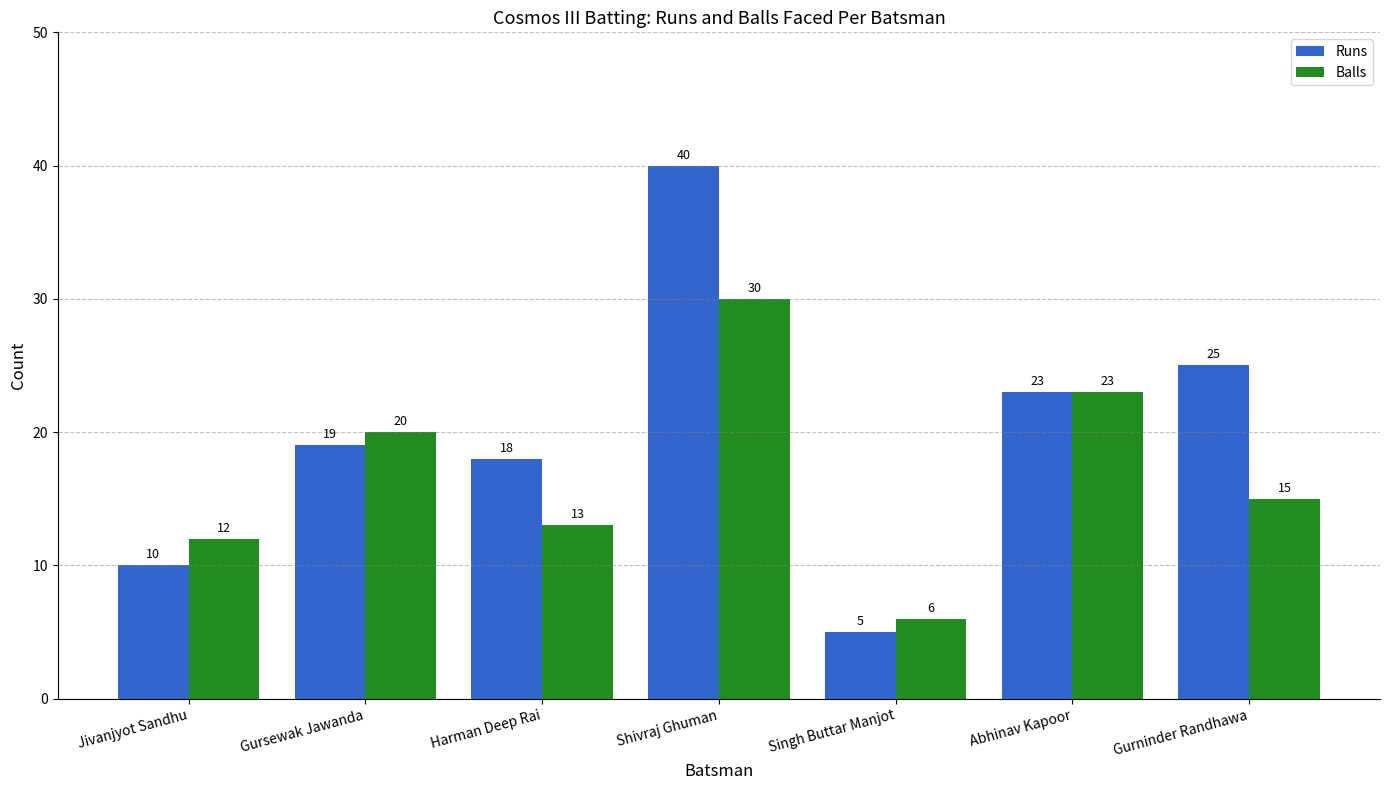

What value does the Runs series have at Harman Deep Rai?

18